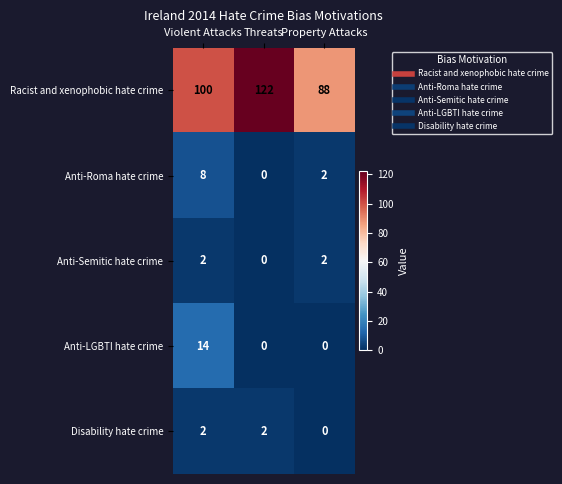

Where is Racist and xenophobic hate crime nearest to the value 105?

Violent Attacks